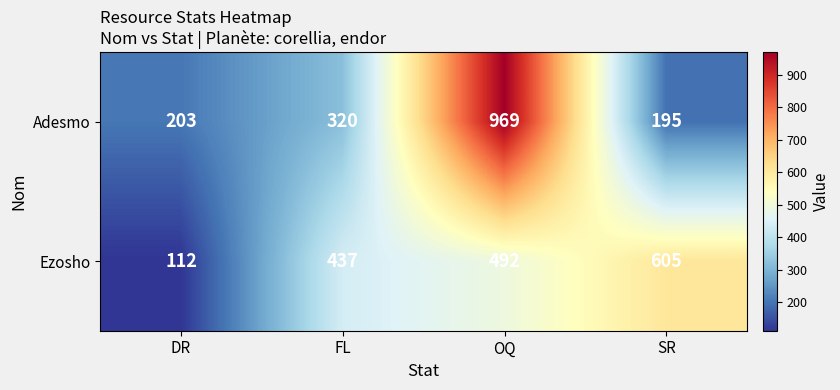

How many series are shown in this chart?

2